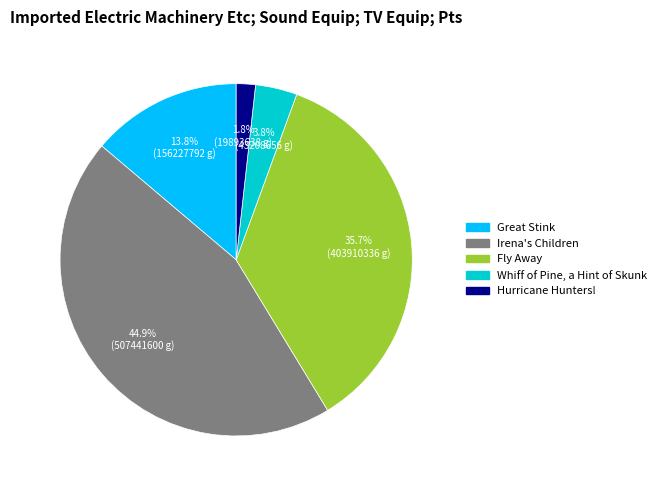

Rank the categories by value from lowest to highest.

Hurricane Hunters!, Whiff of Pine, a Hint of Skunk, Great Stink, Fly Away, Irena's Children